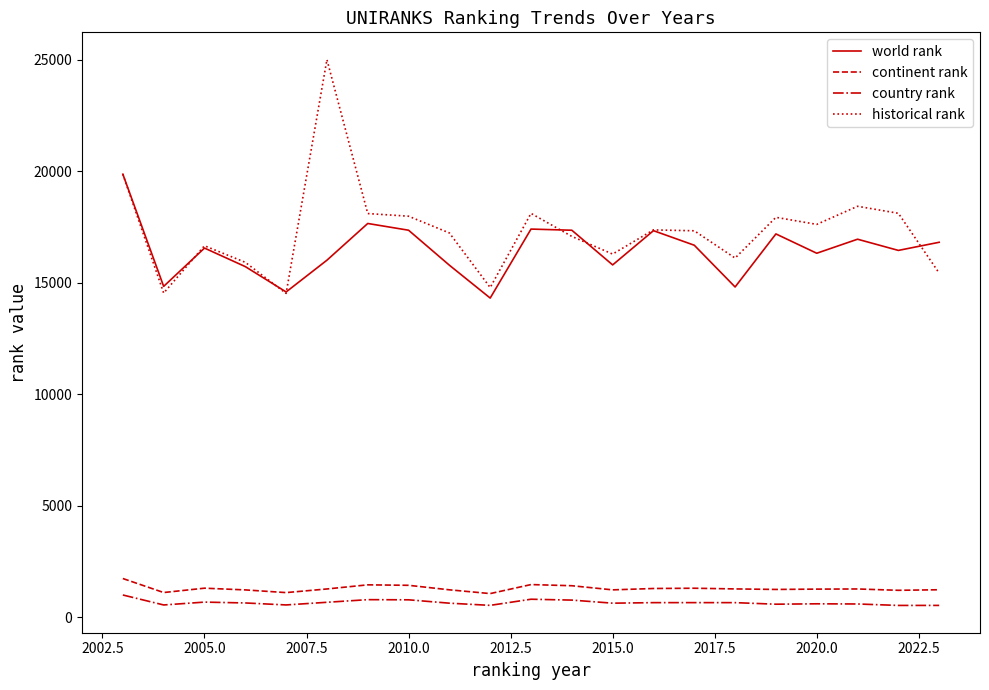

What is the minimum value for world rank?

14317.0